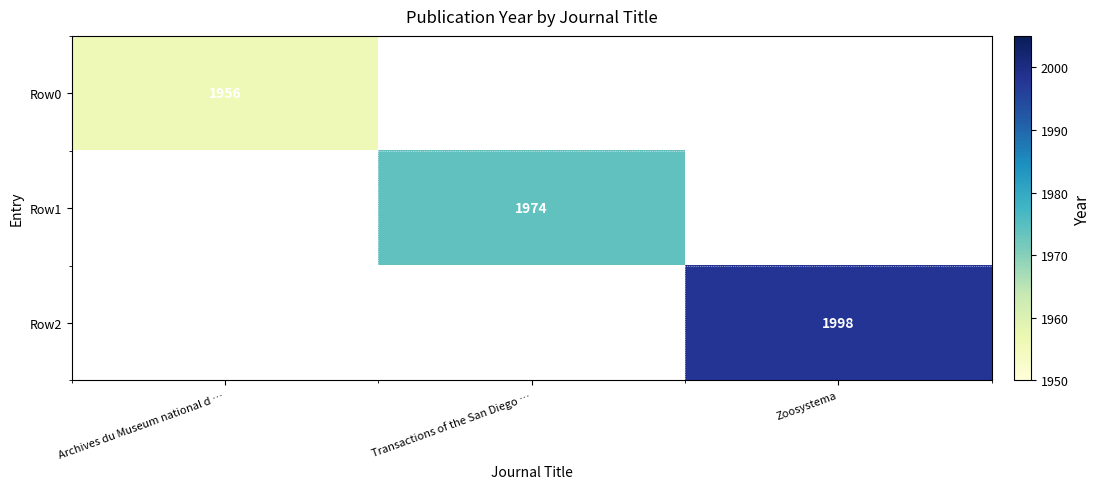

The Row0 series shows 1956 at Archives du Museum national d …. True or false?

True